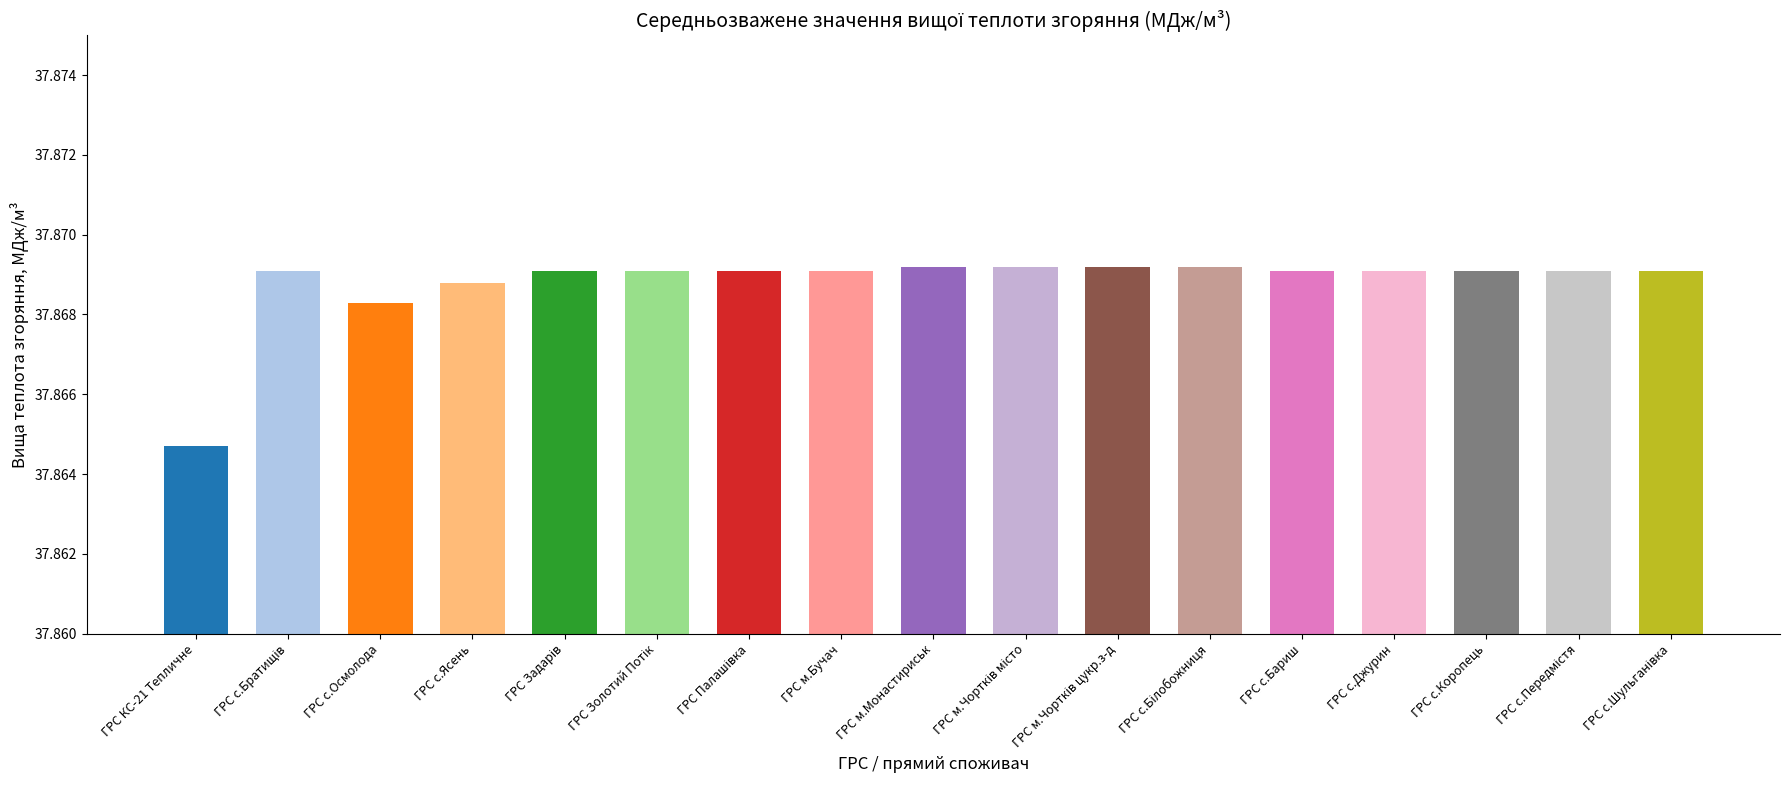

What is the value of the 2nd bar from the left?

37.9